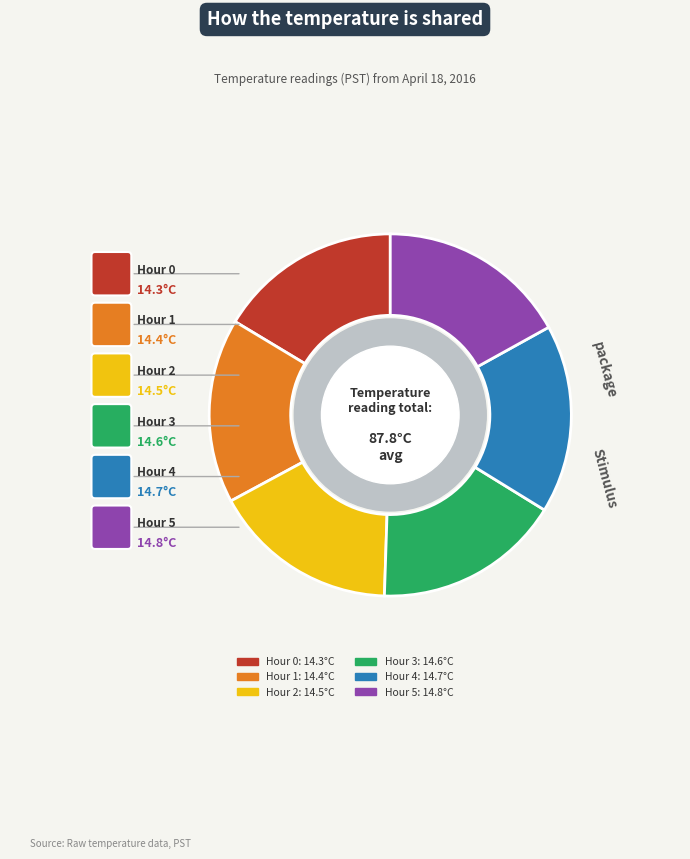

Is it true that Hour 3 is 17% of the pie?

True